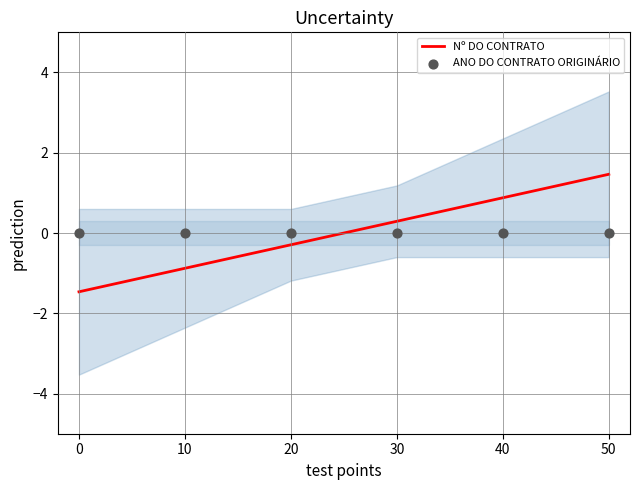

The Nº DO CONTRATO series shows -0.9 at 10. True or false?

True